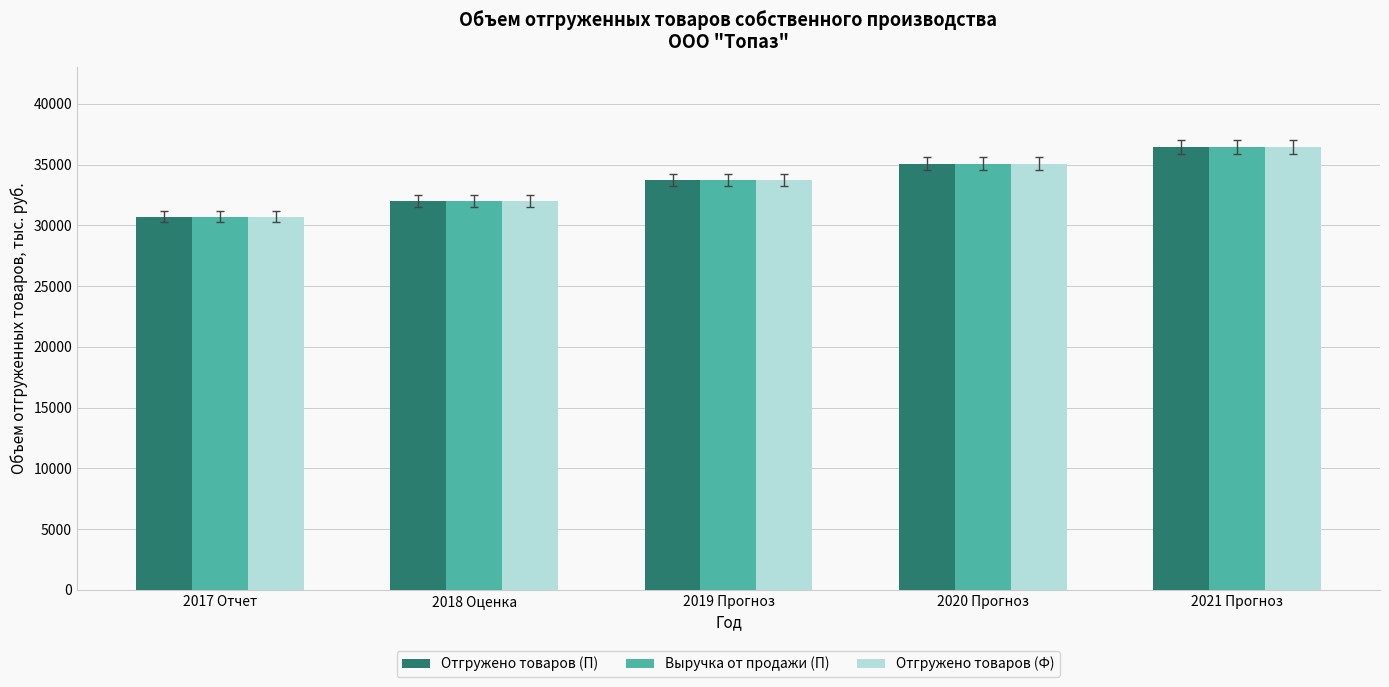

Rank the categories by Отгружено товаров (Ф) value from highest to lowest.

2021 Прогноз, 2020 Прогноз, 2019 Прогноз, 2018 Оценка, 2017 Отчет